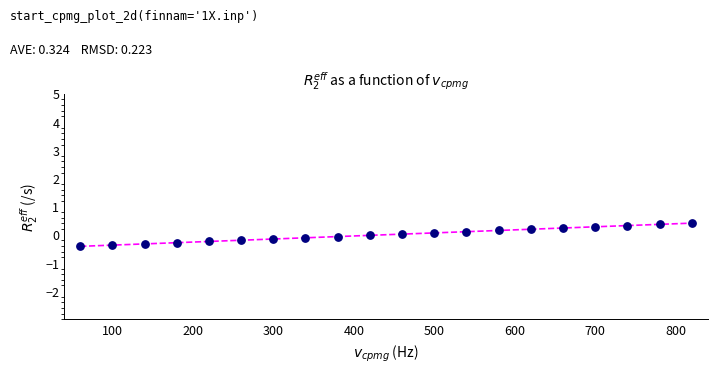

What is the range of Y values (max minus min)?

0.8